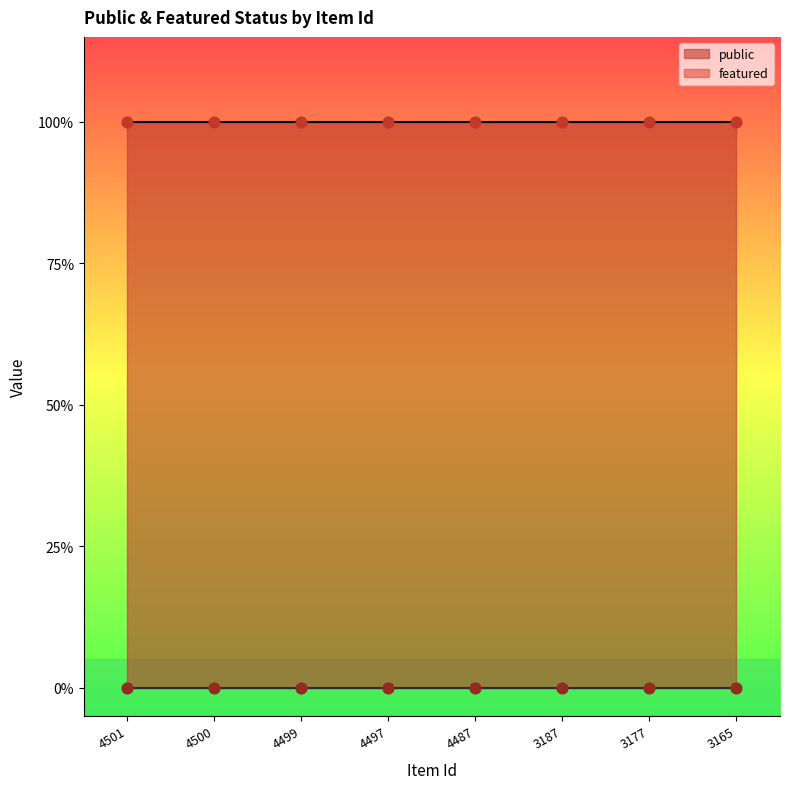

At how many categories does at least one series exceed 0?

8